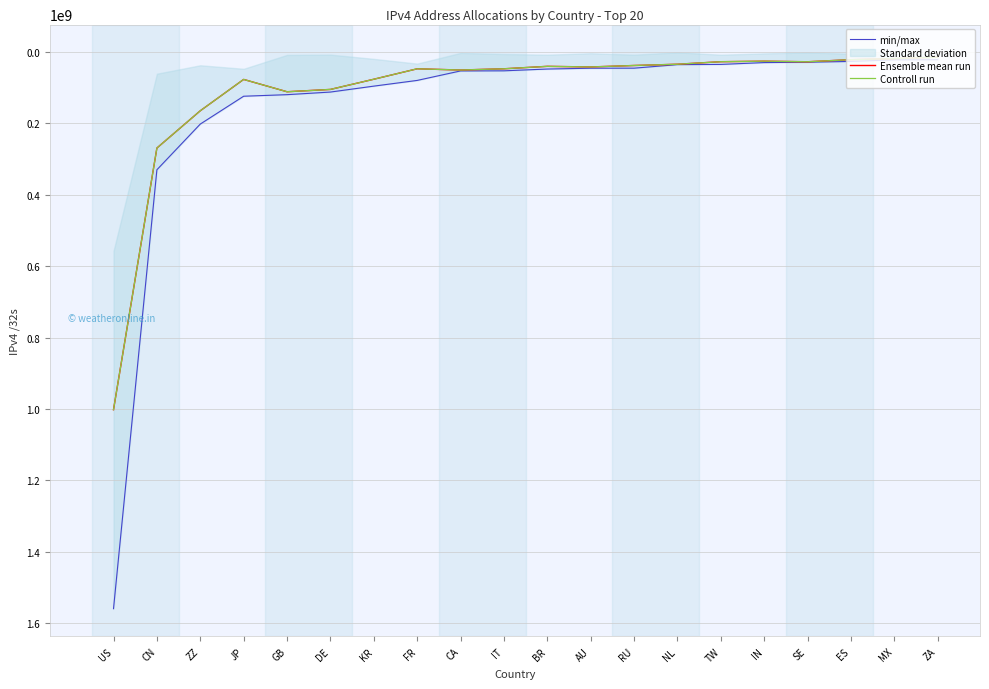

What value does the Ensemble mean run series have at CA, to the nearest 50?

50508300